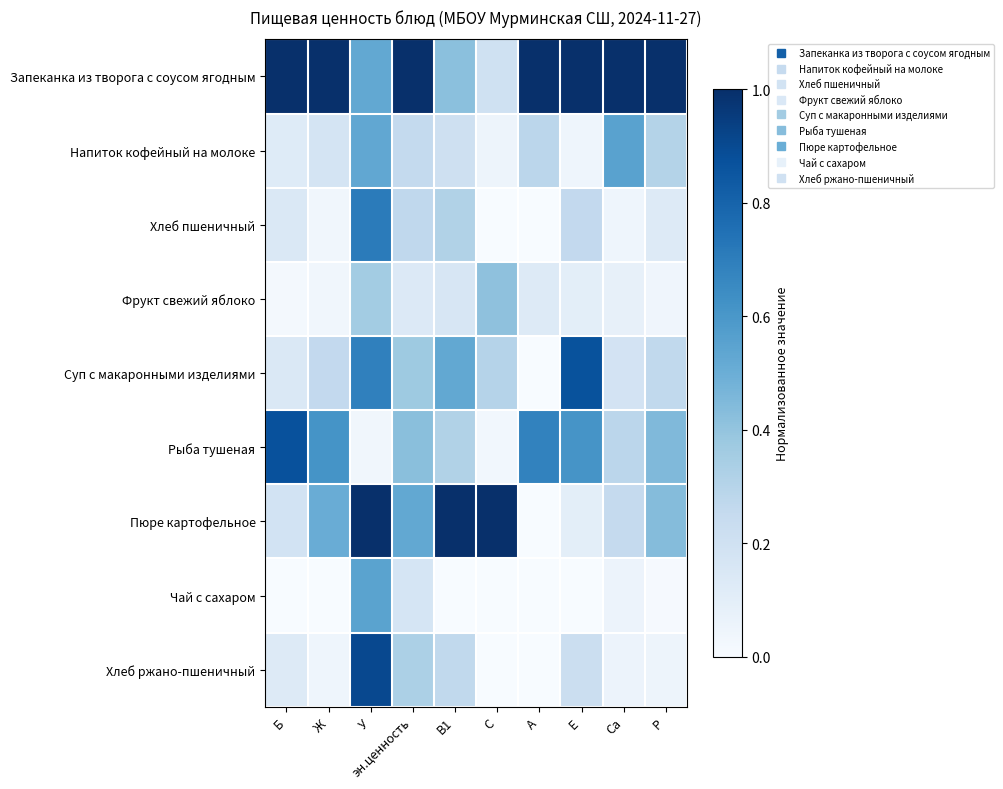

Reading right to left, transcribe all the data shown in this chart.

Запеканка из творога с соусом ягодным: Р=1.0	Са=1.0	Е=1.0	А=1.0	С=0.2	В1=0.4	эн.ценность=1.0	У=0.5	Ж=1.0	Б=1.0
Напиток кофейный на молоке: Р=0.3	Са=0.6	Е=0.0	А=0.3	С=0.0	В1=0.2	эн.ценность=0.3	У=0.5	Ж=0.2	Б=0.1
Хлеб пшеничный: Р=0.1	Са=0.0	Е=0.3	А=0.0	С=0.0	В1=0.3	эн.ценность=0.3	У=0.7	Ж=0.0	Б=0.1
Фрукт свежий яблоко: Р=0.0	Са=0.1	Е=0.1	А=0.1	С=0.4	В1=0.2	эн.ценность=0.1	У=0.4	Ж=0.0	Б=0.0
Суп с макаронными изделиями: Р=0.3	Са=0.2	Е=0.9	А=0.0	С=0.3	В1=0.5	эн.ценность=0.4	У=0.7	Ж=0.3	Б=0.1
Рыба тушеная: Р=0.4	Са=0.3	Е=0.6	А=0.7	С=0.0	В1=0.3	эн.ценность=0.4	У=0.0	Ж=0.6	Б=0.9
Пюре картофельное: Р=0.4	Са=0.3	Е=0.1	А=0.0	С=1.0	В1=1.0	эн.ценность=0.5	У=1.0	Ж=0.5	Б=0.2
Чай с сахаром: Р=0.0	Са=0.1	Е=0.0	А=0.0	С=0.0	В1=0.0	эн.ценность=0.2	У=0.5	Ж=0.0	Б=0.0
Хлеб ржано-пшеничный: Р=0.0	Са=0.1	Е=0.2	А=0.0	С=0.0	В1=0.3	эн.ценность=0.3	У=0.9	Ж=0.0	Б=0.1